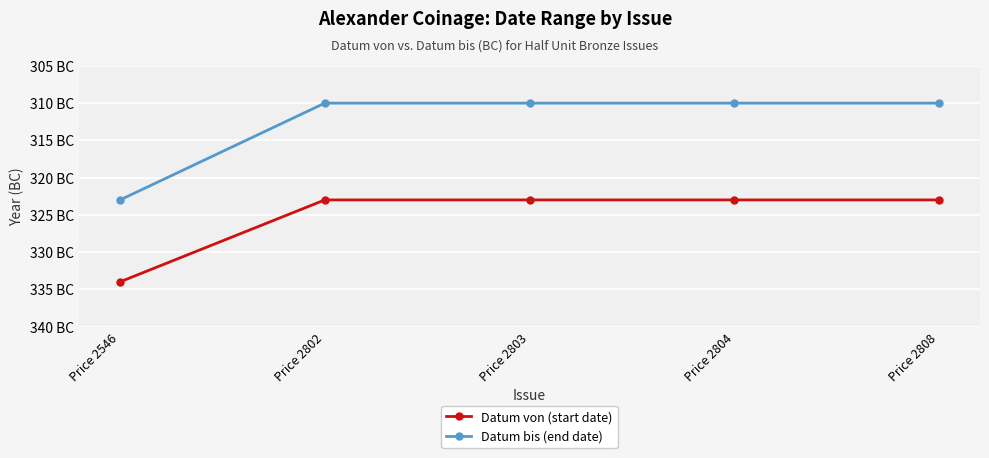

What are all the series names shown in the legend?

Datum von (start date), Datum bis (end date)